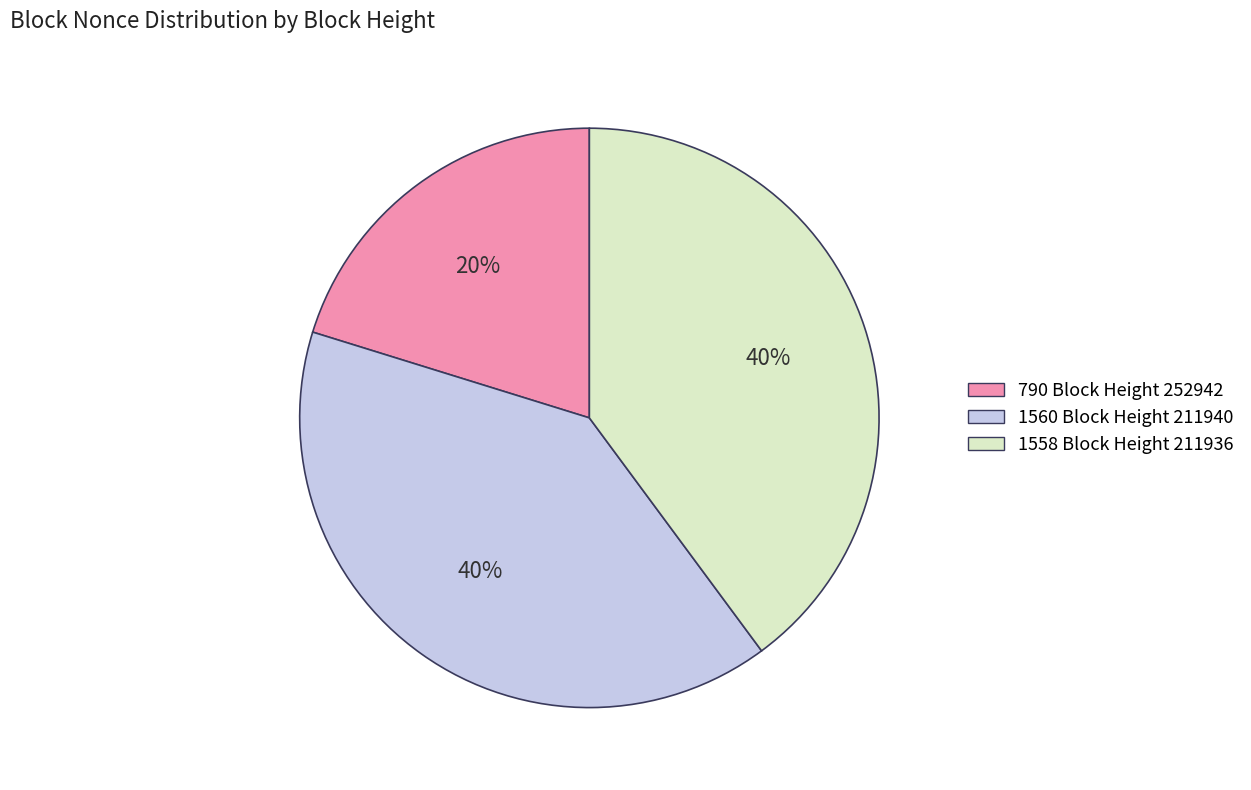

The 1558 Block Height 211936 slice represents 52% of the pie. True or false?

False